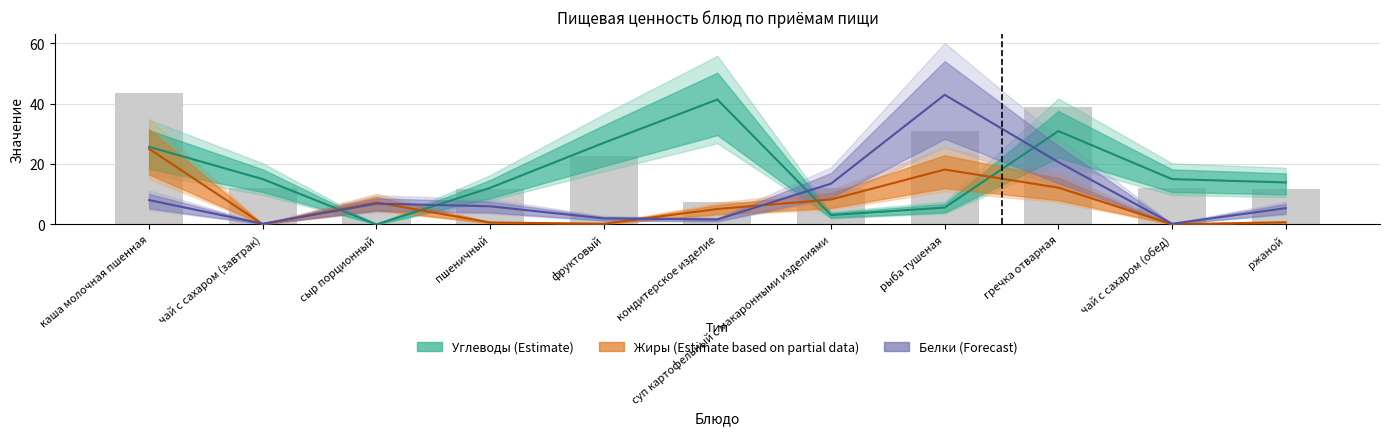

Where is Жиры (Estimate based on partial data) nearest to the value 12?

гречка отварная